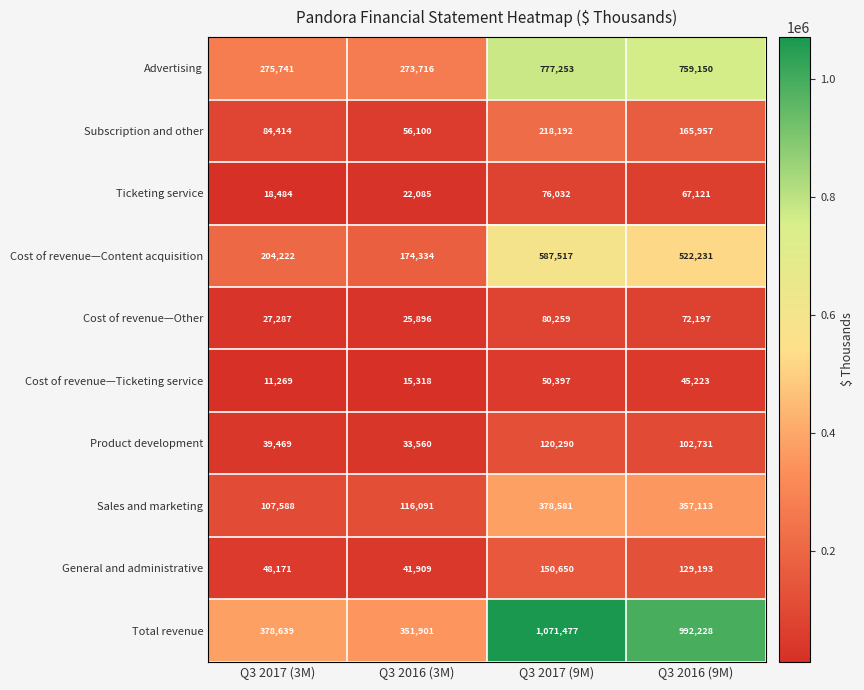

At which category is the sum across all series the highest?

Q3 2017 (9M)